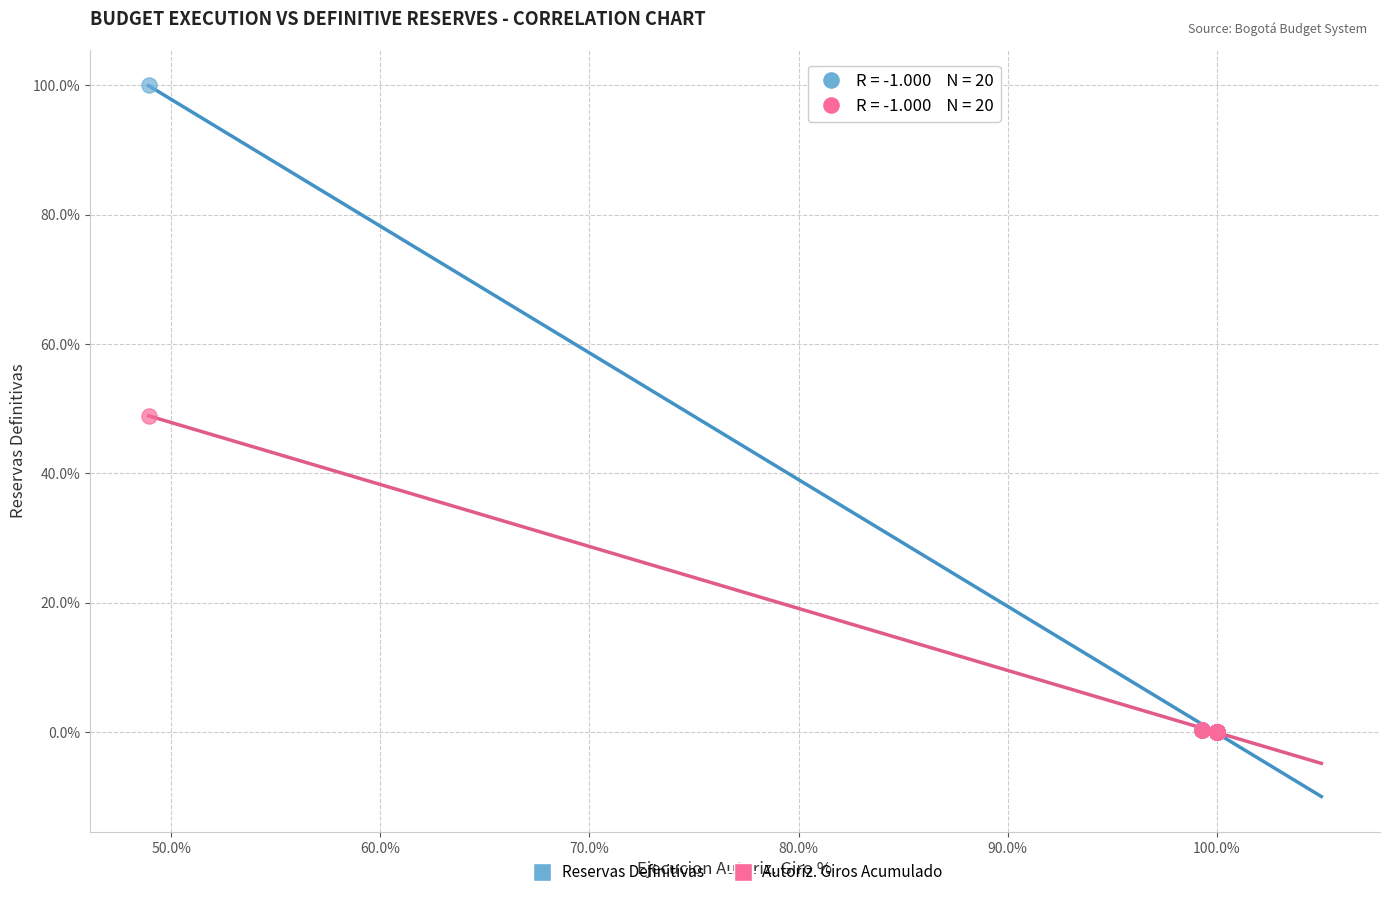

What are all the series names shown in the legend?

Reservas Definitivas, Autoriz. Giros Acumulado